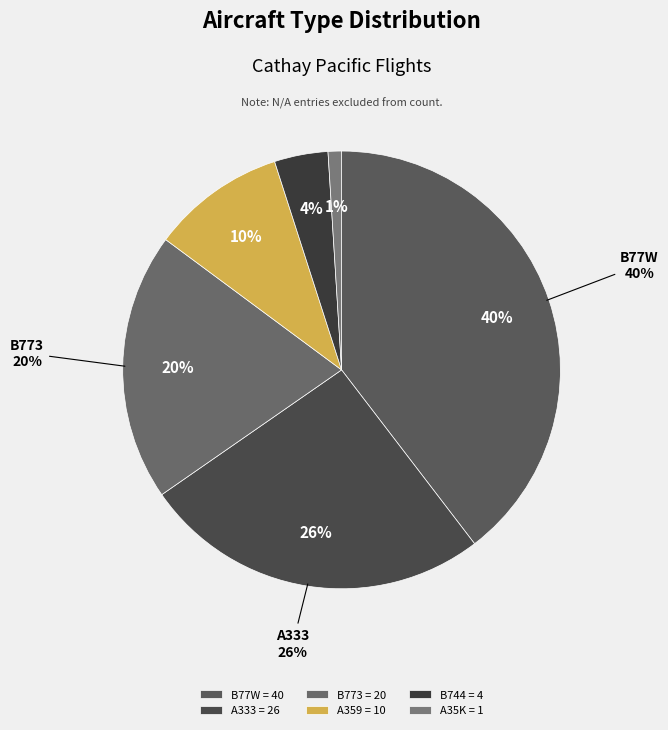

Do A333 and B77W together represent more than half of the pie?

Yes